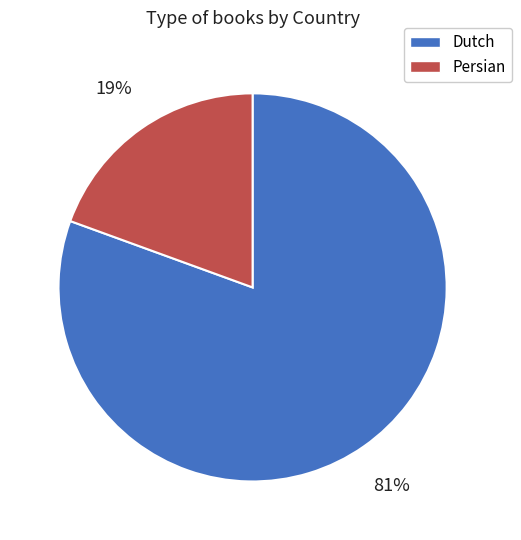

Which has a higher value, Persian or Dutch?

Dutch